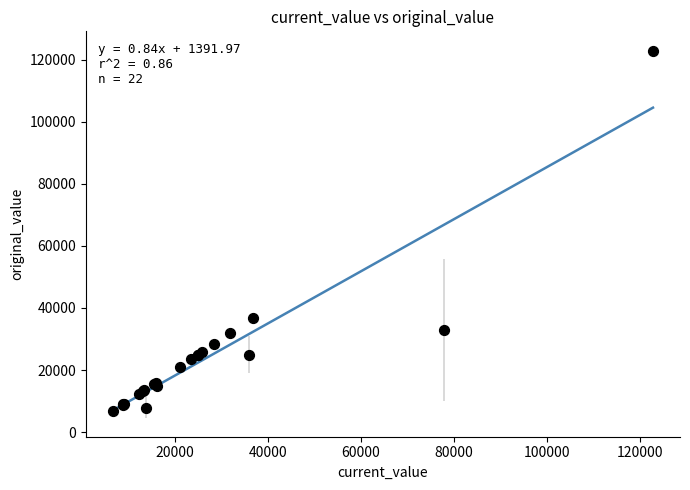

What Y value in the scatter plot is closest to 64701?

36787.8